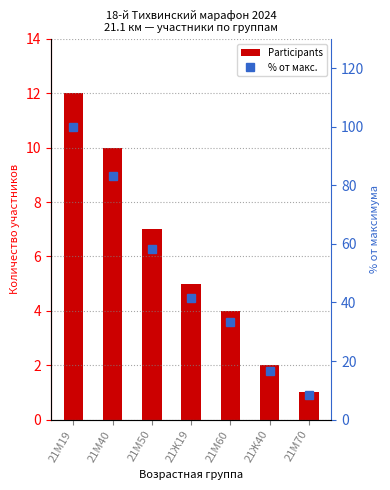

What is the average value of the Participants series?

5.9